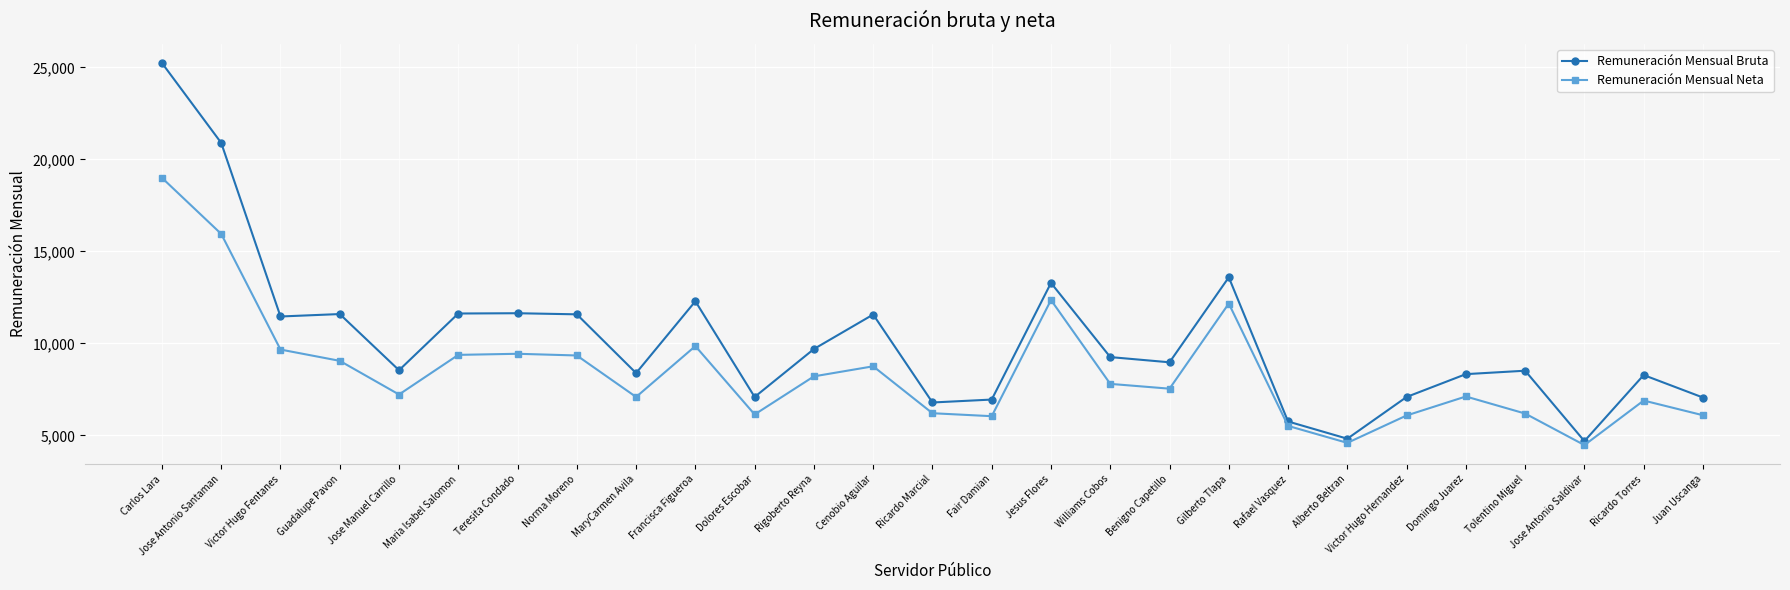

What is the difference between the highest and lowest values at Benigno Capetillo?

1433.5